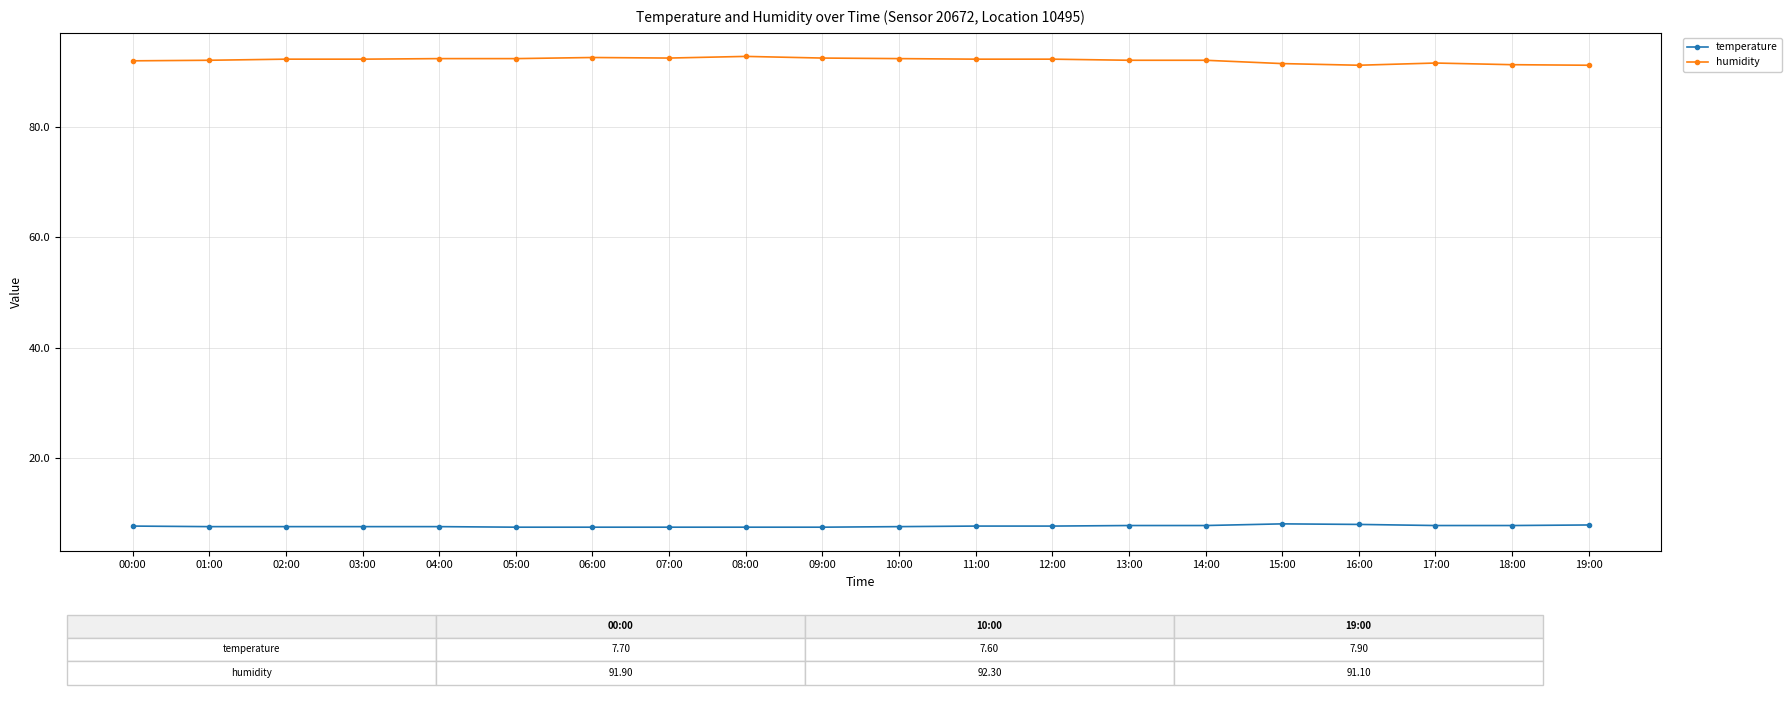

What is the minimum value shown in the chart?

7.5